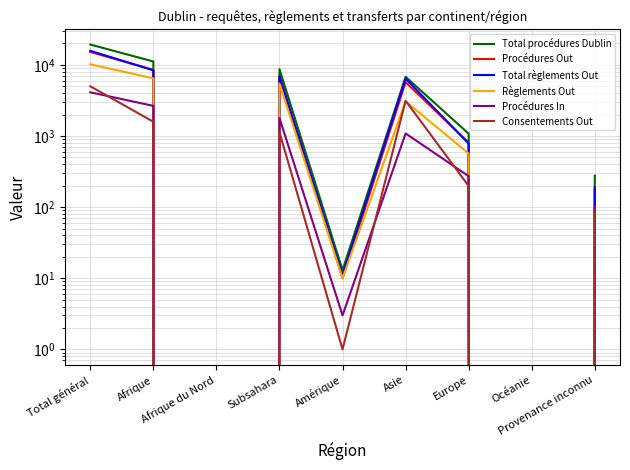

Rank the series by their maximum value, from highest to lowest.

Total procédures Dublin, Total règlements Out, Procédures Out, Règlements Out, Consentements Out, Procédures In